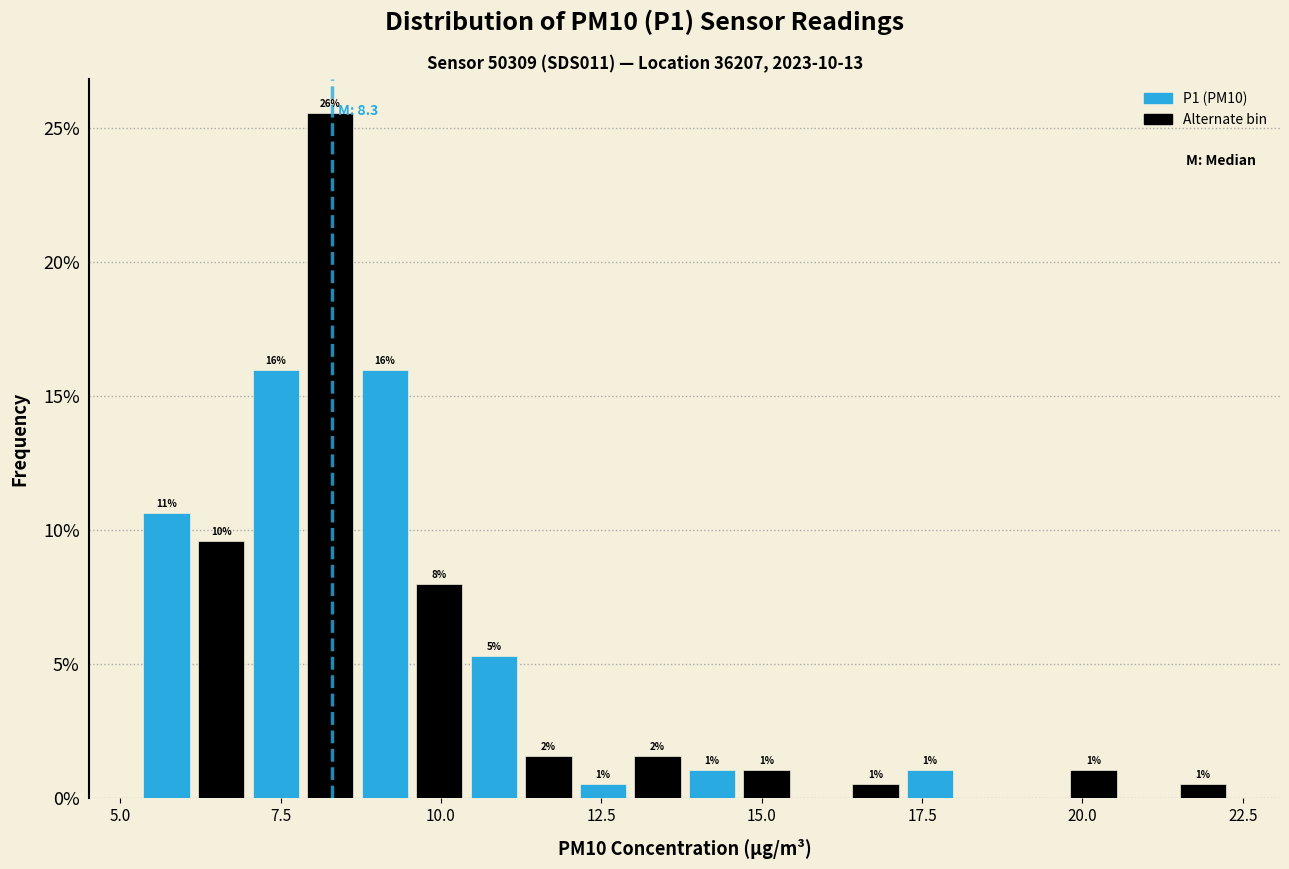

Around what value on the x-axis is the tallest bar? Give the approximate position of its centre, as read against the axis.

8.5